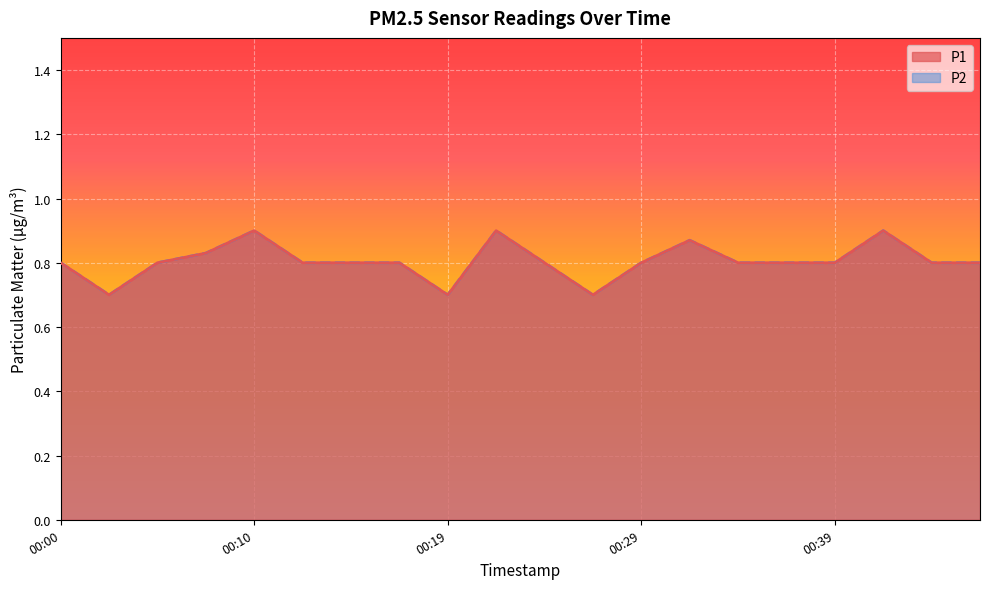

True or false: P1 has a value of 0.9 at 00:22.

True